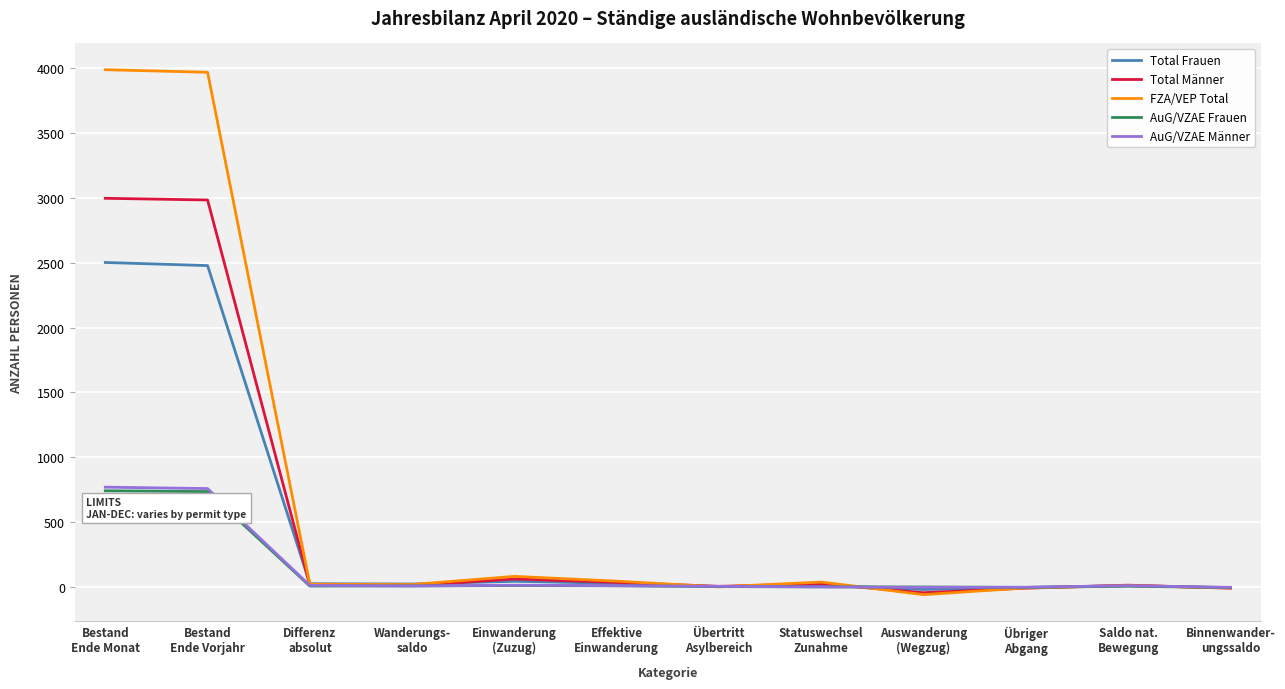

Which series has the largest range (max minus min)?

FZA/VEP Total